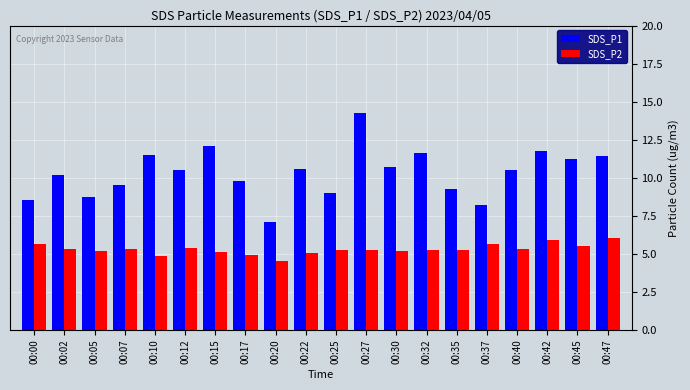

What is the highest value of the SDS_P1 series?

14.2